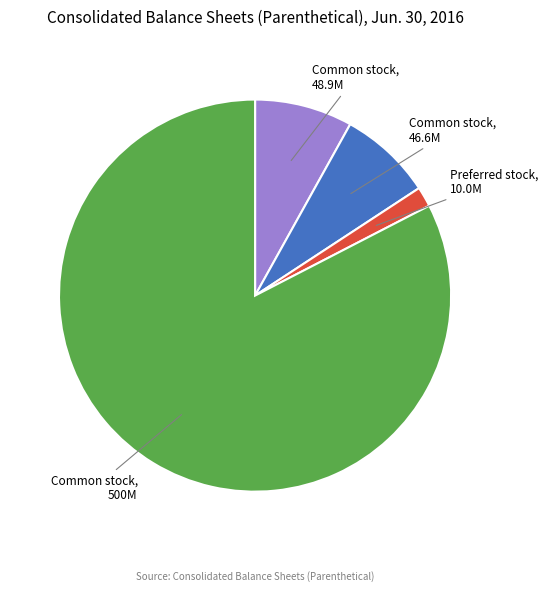

Does any single category account for the majority?

Yes